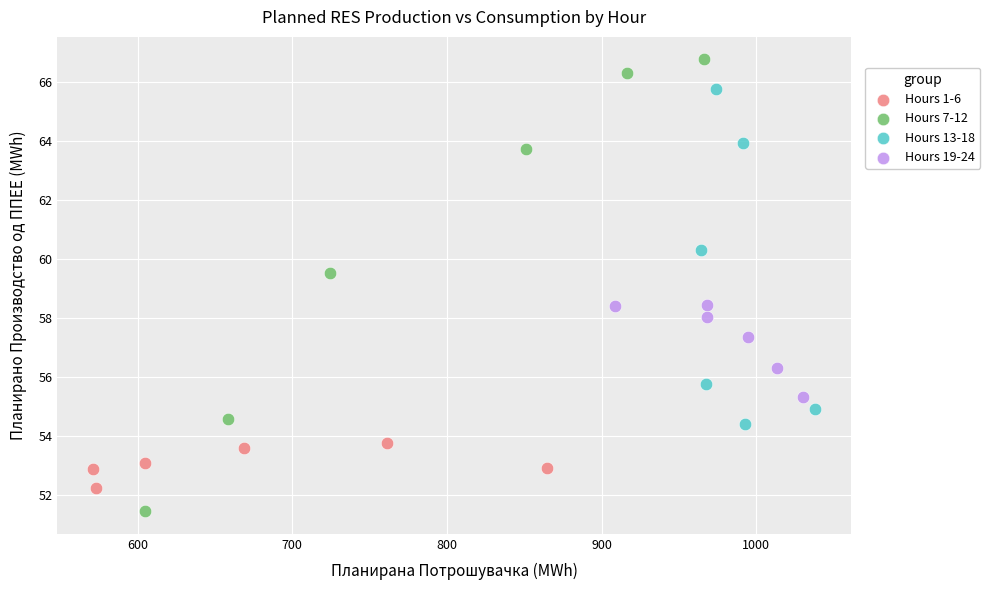

Which series has the largest Y range (max minus min)?

Hours 7-12